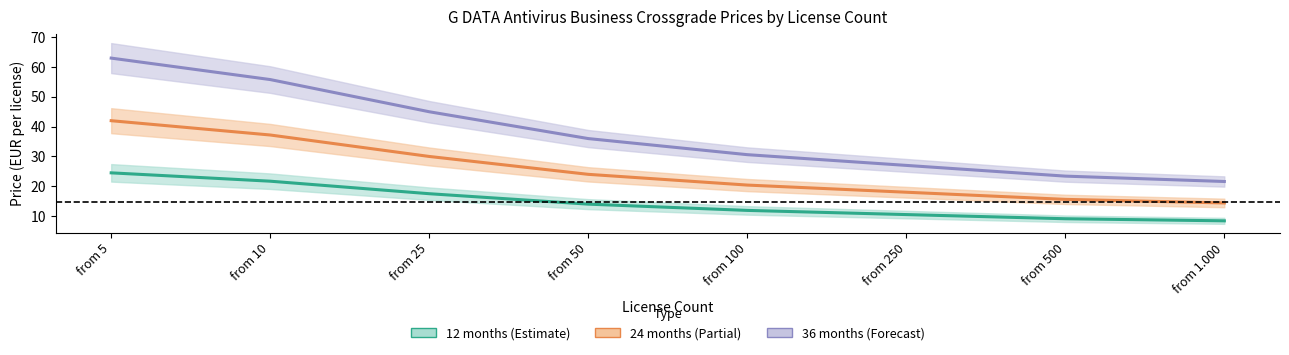

True or false: 24 months and 12 months intersect in this chart.

False